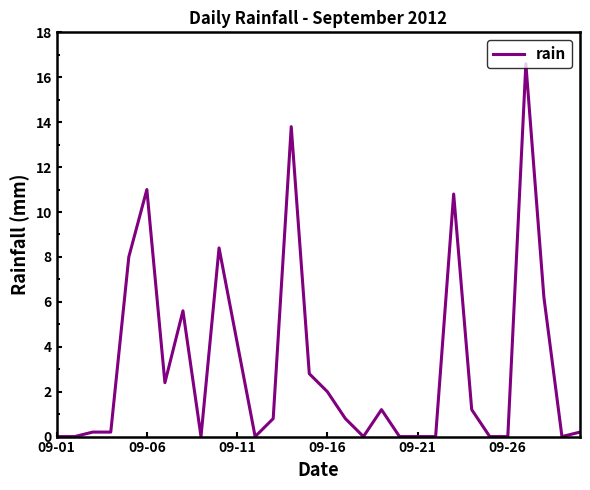

What is the difference between the maximum and minimum values?

16.6